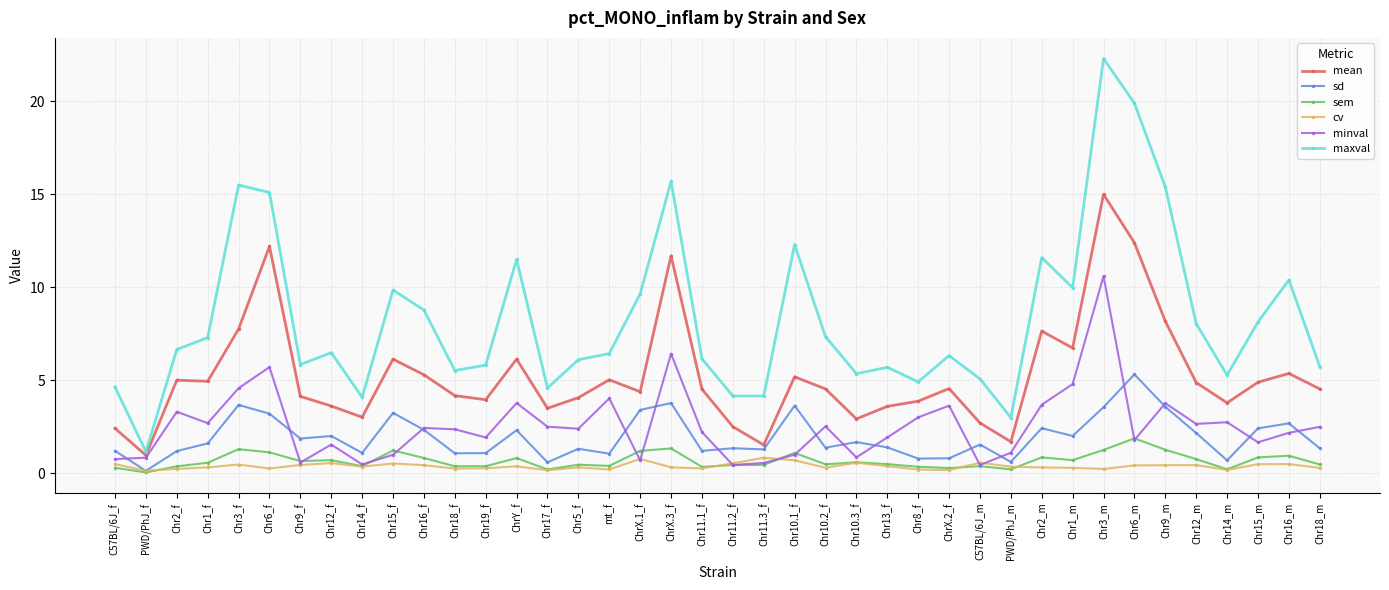

True or false: sd has a value of 3.6 at Chr6_m.

False